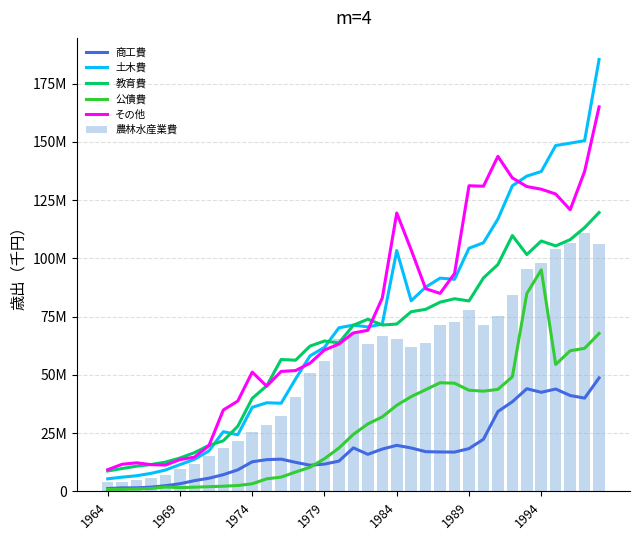

What is the difference between the highest and lowest values at 34?

136662167